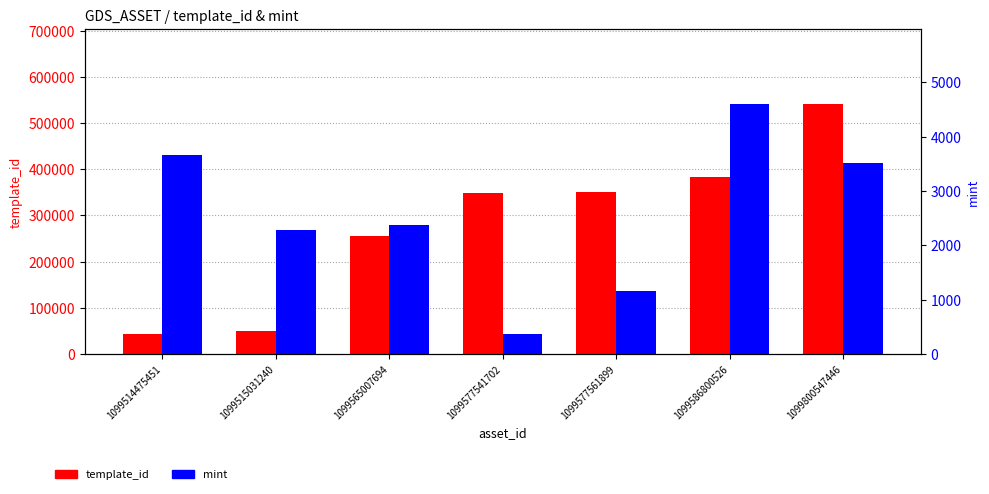

At which label is template_id closest to 291944?

1099565007694